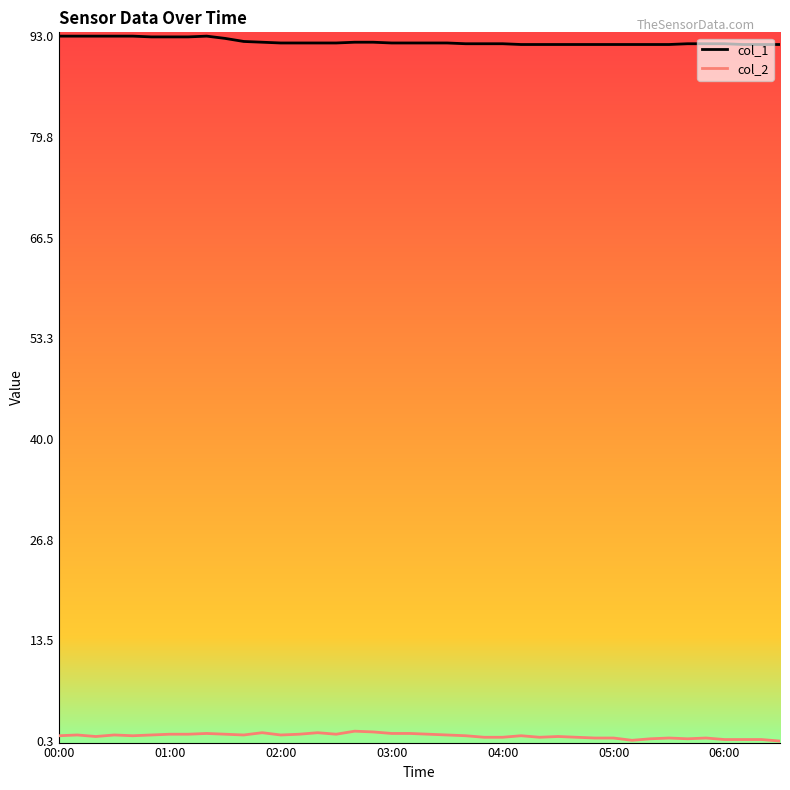

What is the maximum value shown in the chart?

93.0